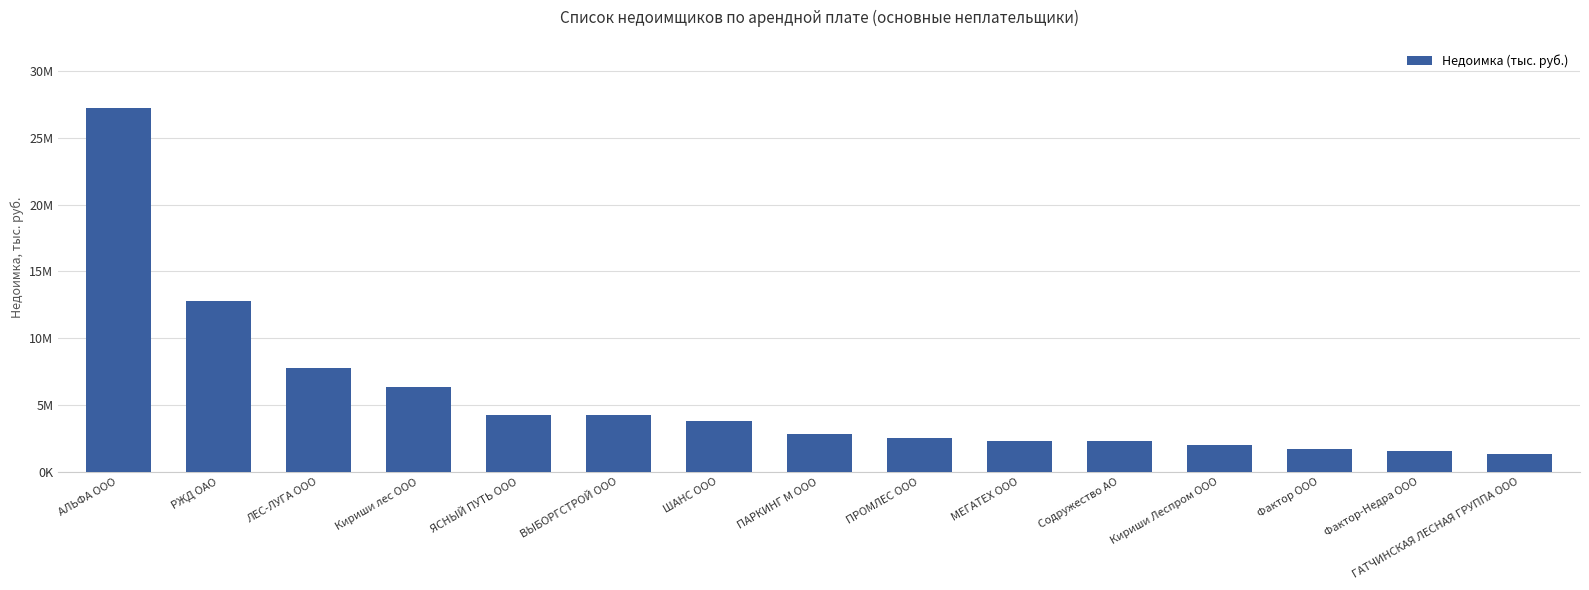

What is the change in value from ЛЕС-ЛУГА ООО to ГАТЧИНСКАЯ ЛЕСНАЯ ГРУППА ООО?

-6479062.7